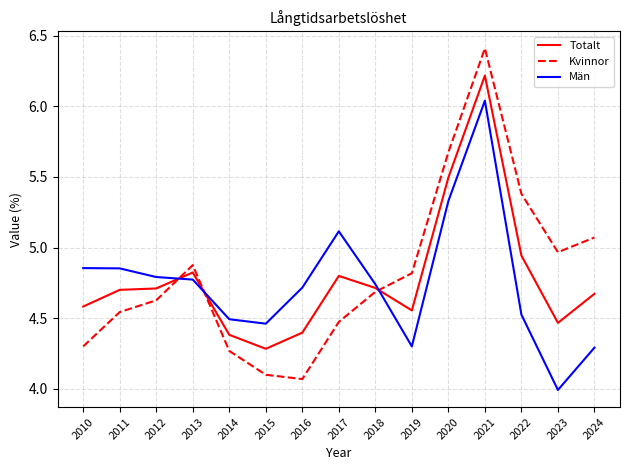

Does the chart display data point markers on the line(s)?

No